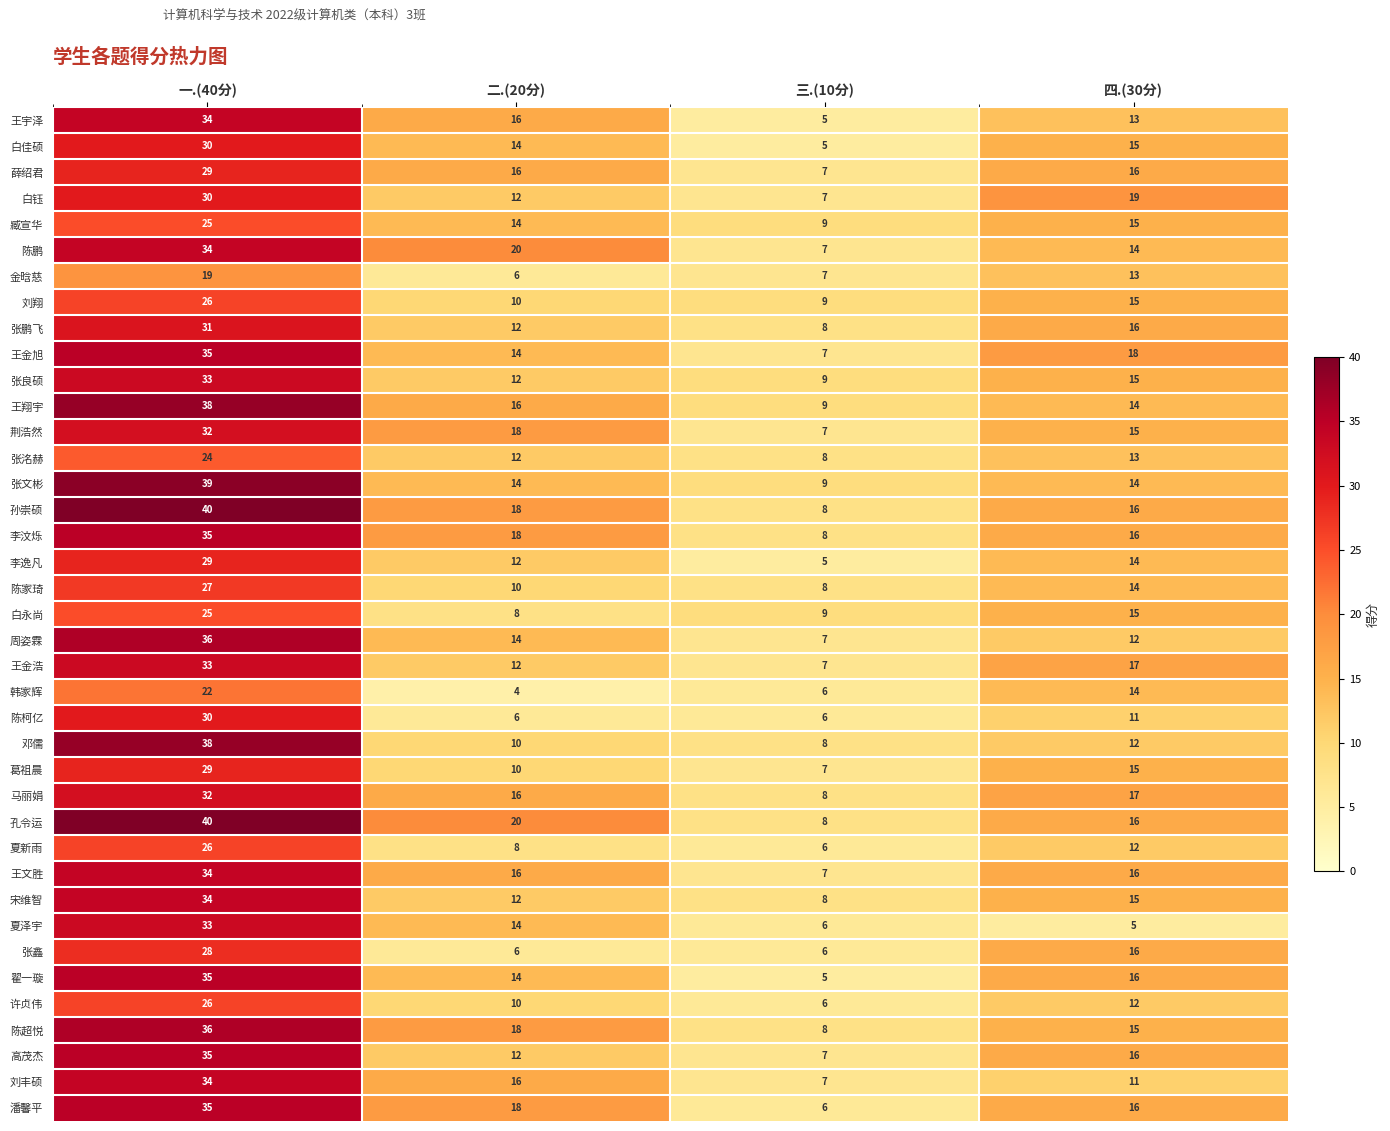

How many data points in 邓儒 are less than 12?

2